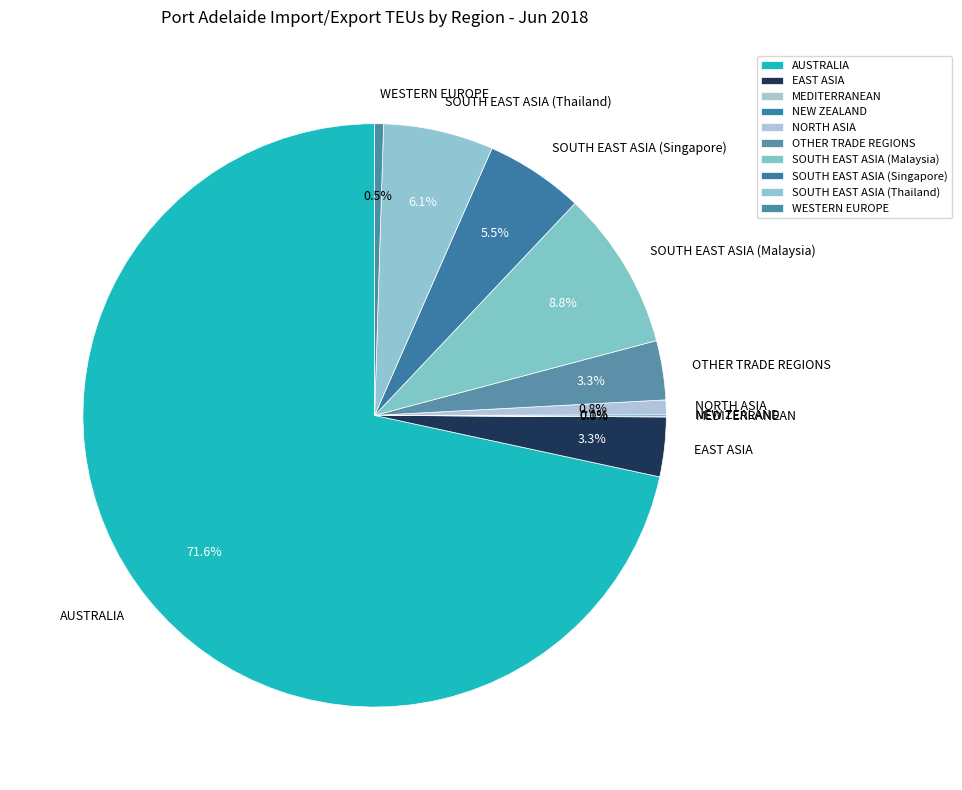

Between EAST ASIA and AUSTRALIA, which is larger?

AUSTRALIA